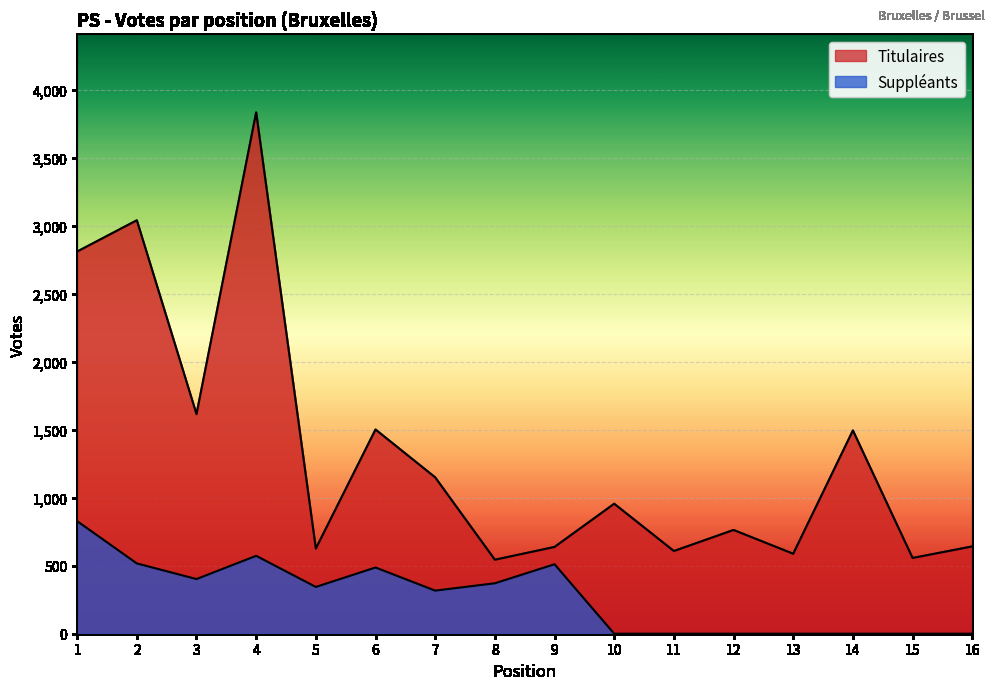

Rank the series at 15 from lowest to highest value.

Suppleants, Titulaires